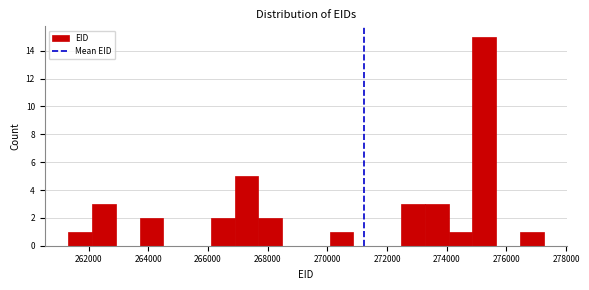

Around what value on the x-axis is the tallest bar? Give the approximate position of its centre, as read against the axis.

275200